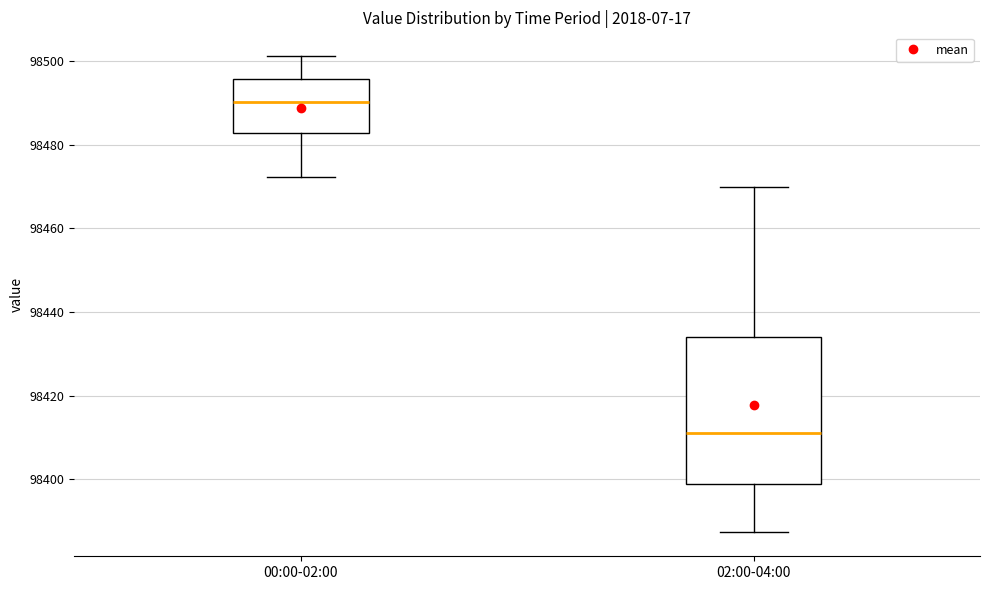

Which box's median line is the lowest?

02:00-04:00